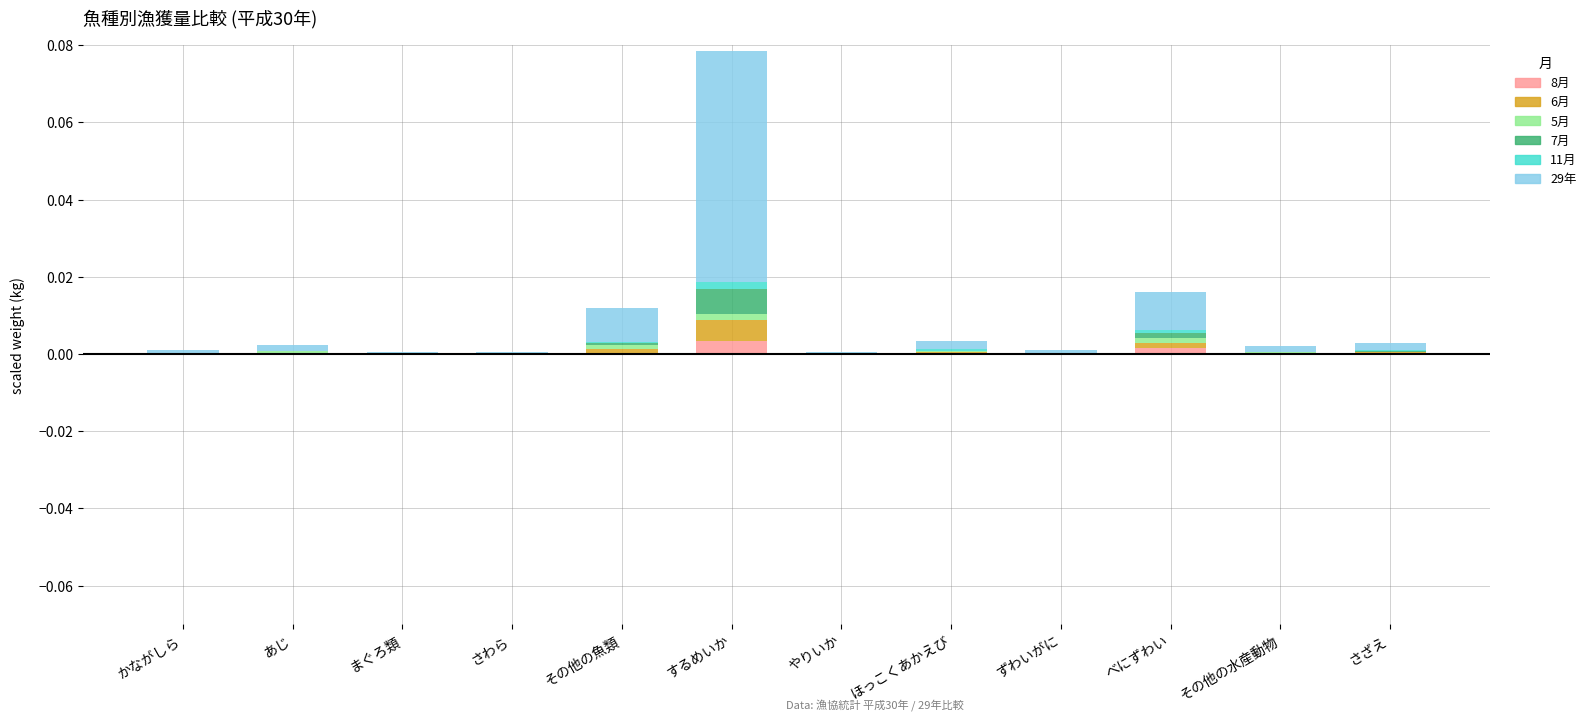

At which category is the sum across all series the highest?

するめいか